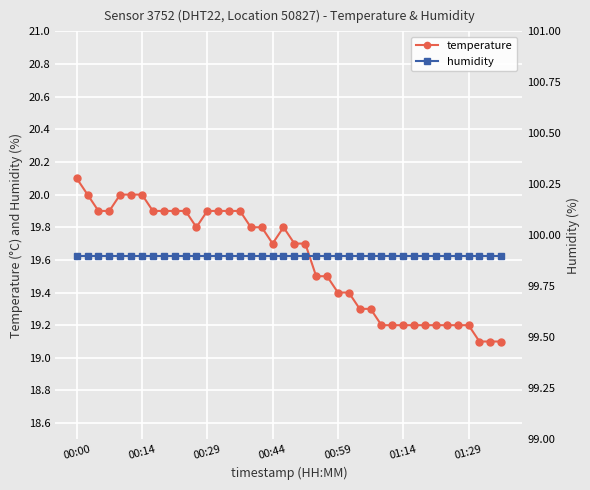

Which series has the largest range (max minus min)?

temperature